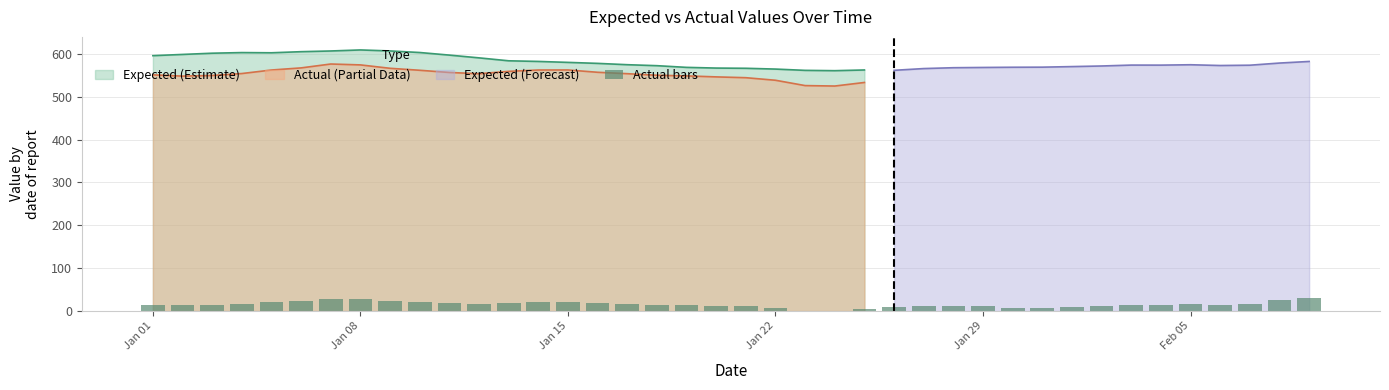

What is the smallest value displayed?

0.5